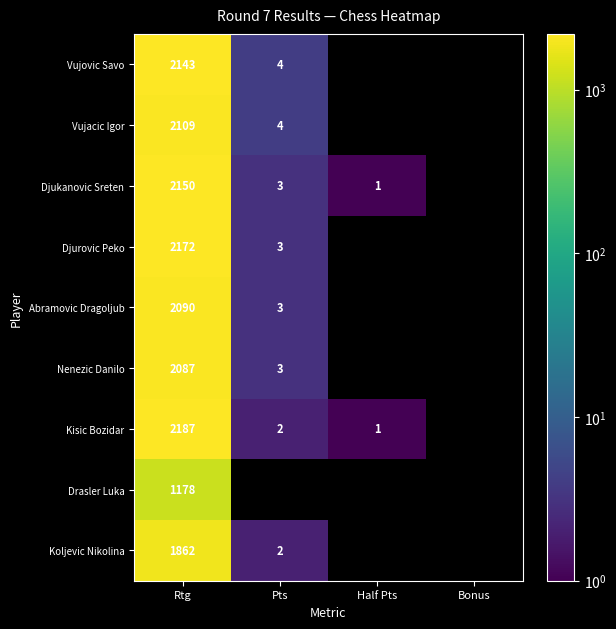

The Djurovic Peko series shows 3 at Pts. True or false?

True